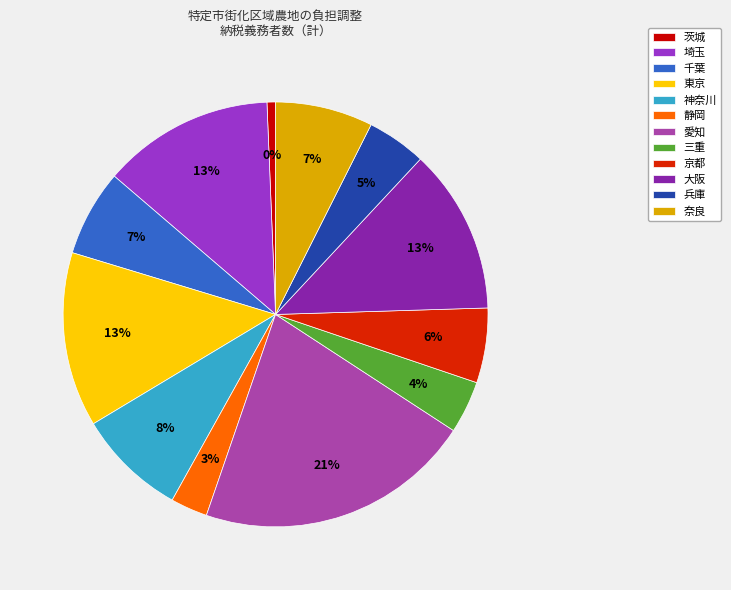

How much of the chart is everything except 千葉?

93.4%